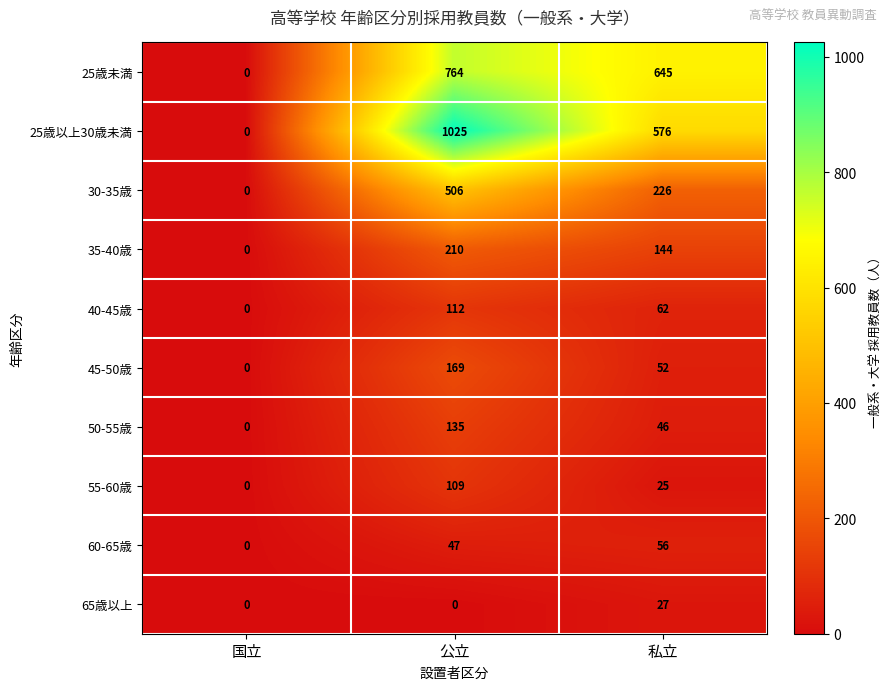

At how many categories does at least one series exceed 765?

1